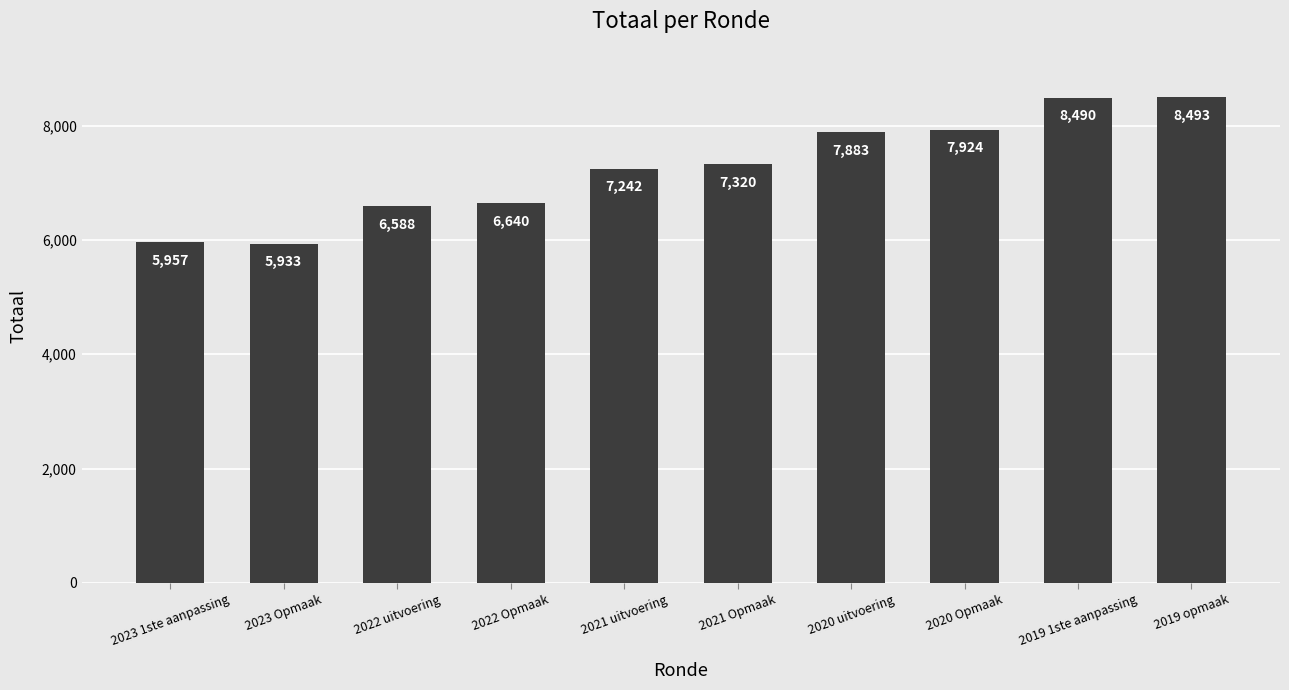

What is the ratio of the value at 2023 1ste aanpassing to the value at 2019 opmaak?

0.7